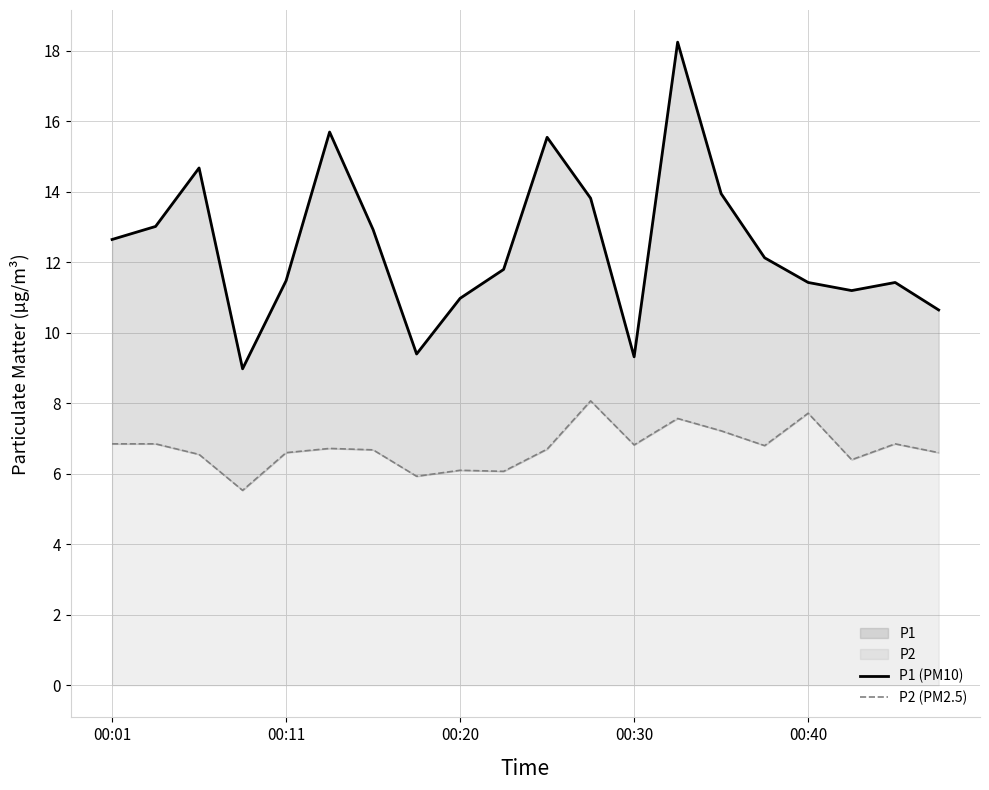

What is the difference between the P1 (PM10) values at 18 and 12?

2.1